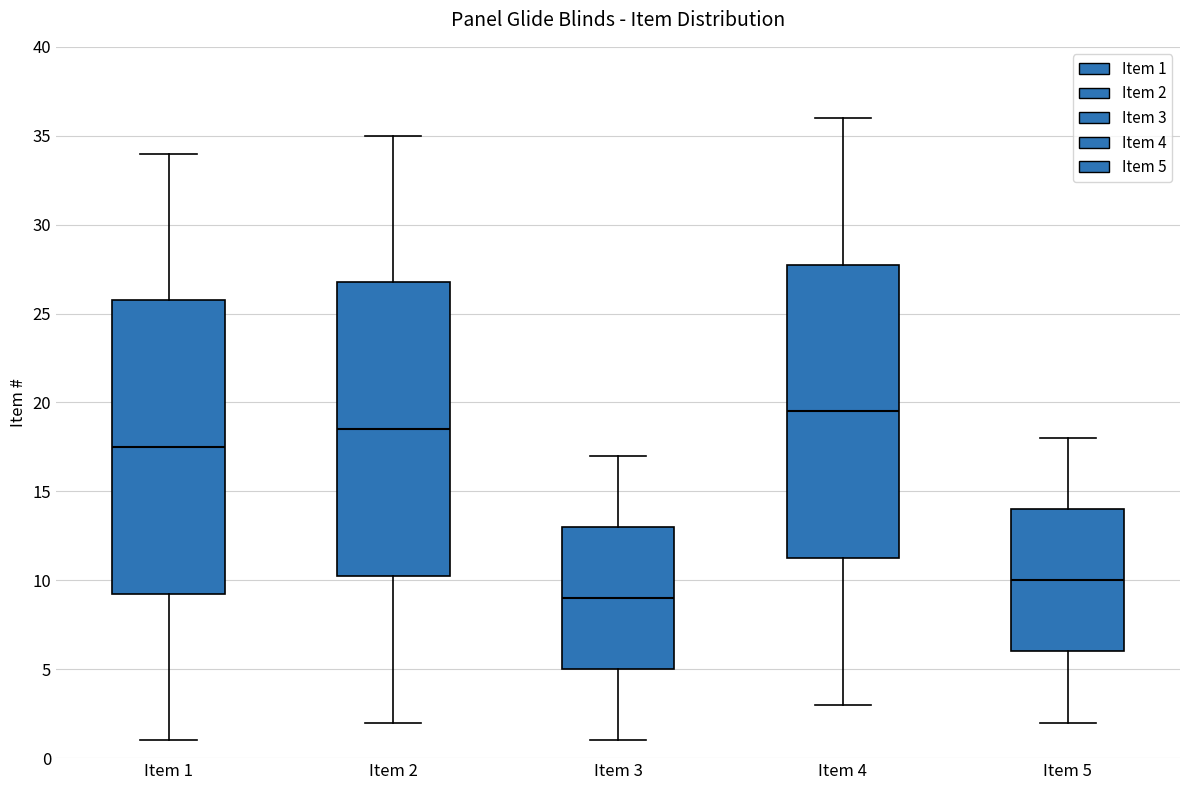

Which box's median line is the highest?

Item 4